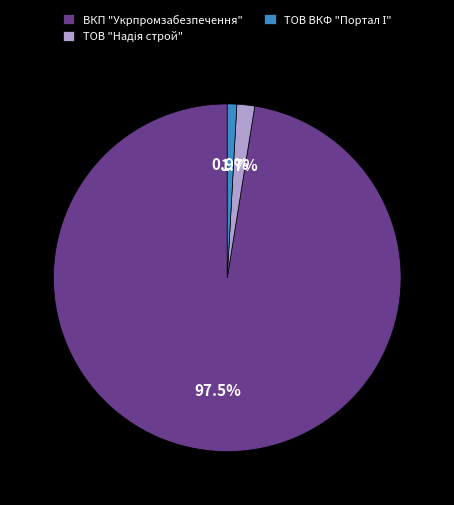

What is the largest slice in the pie chart?

ВКП "Укрпромзабезпечення"